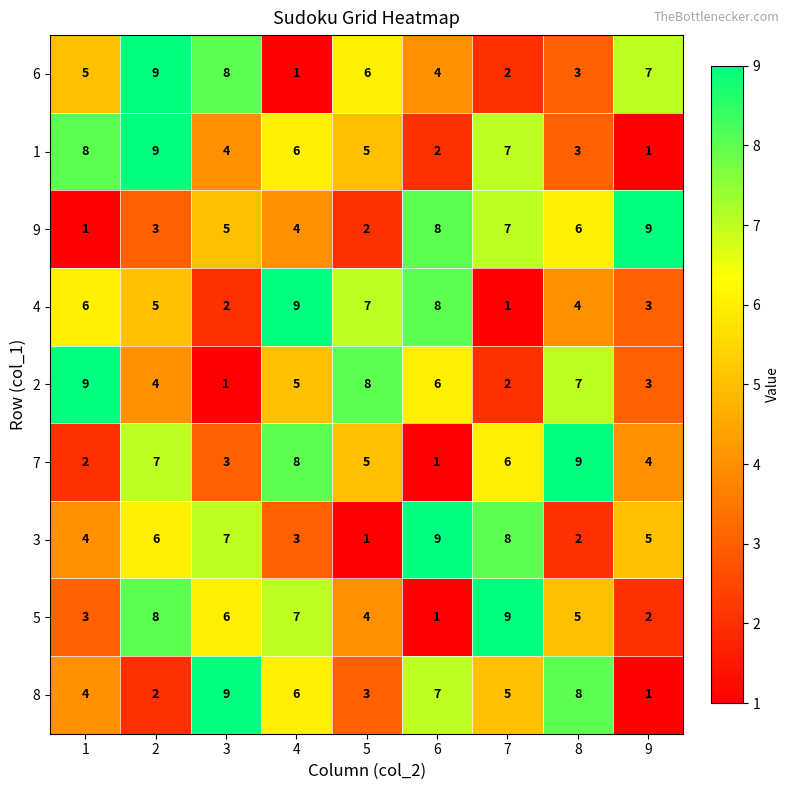

True or false: 9 has a value of 4 at 2.

False